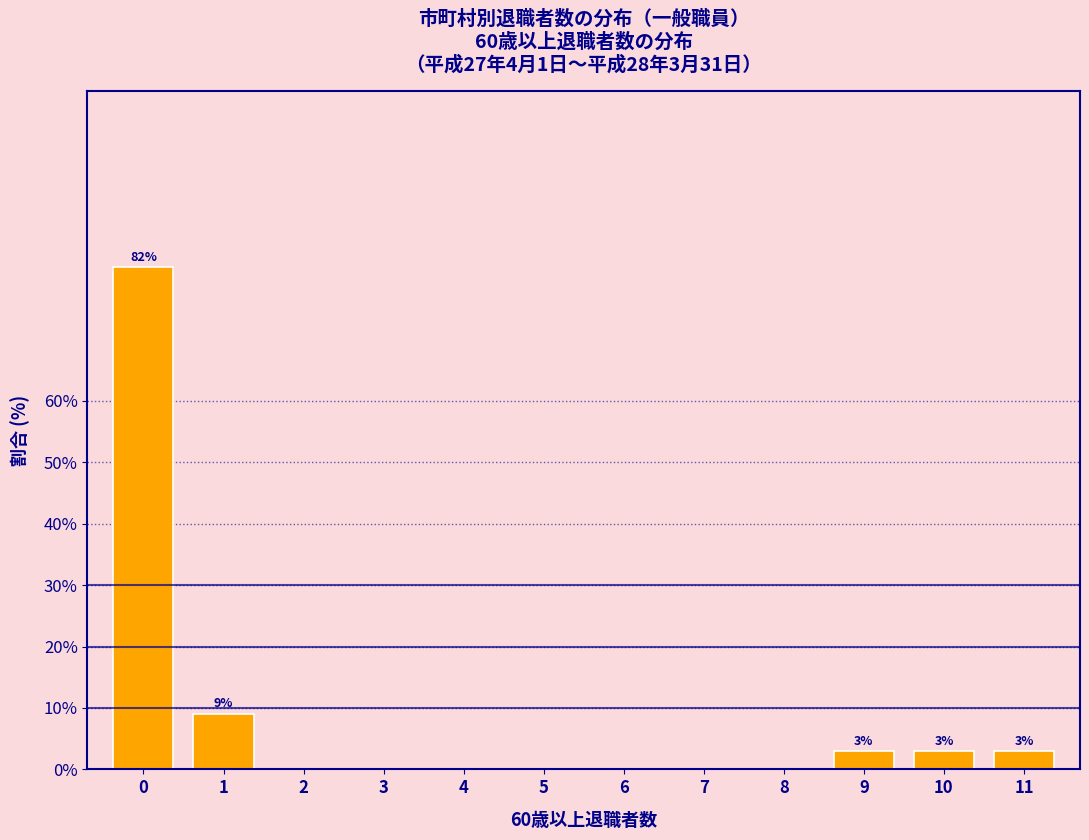

Reading left to right, what are all the values shown in this chart?

0=81.8	1=9.1	2=0.0	3=0.0	4=0.0	5=0.0	6=0.0	7=0.0	8=0.0	9=3.0	10=3.0	11=3.0